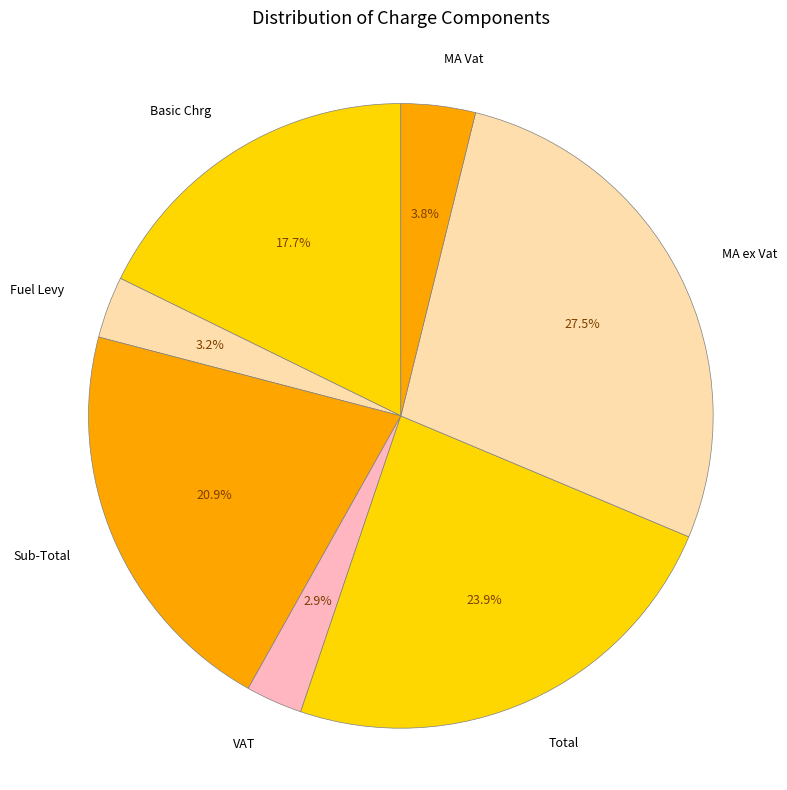

How many segments does this pie chart have?

7